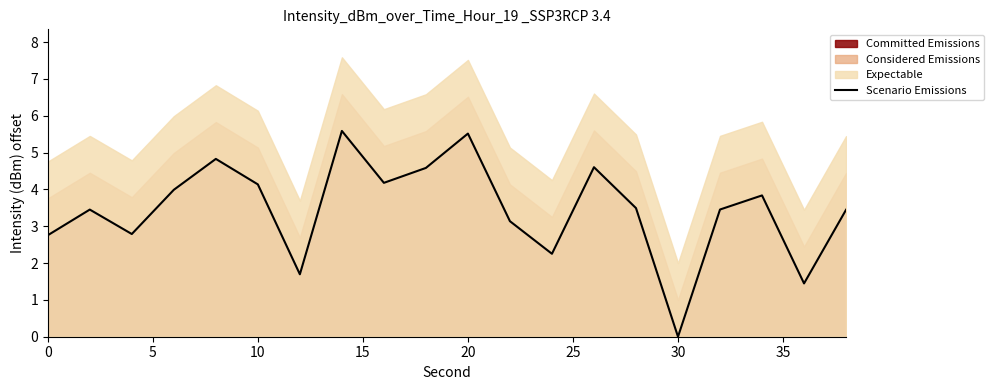

The value at 0 is 2.8. True or false?

True